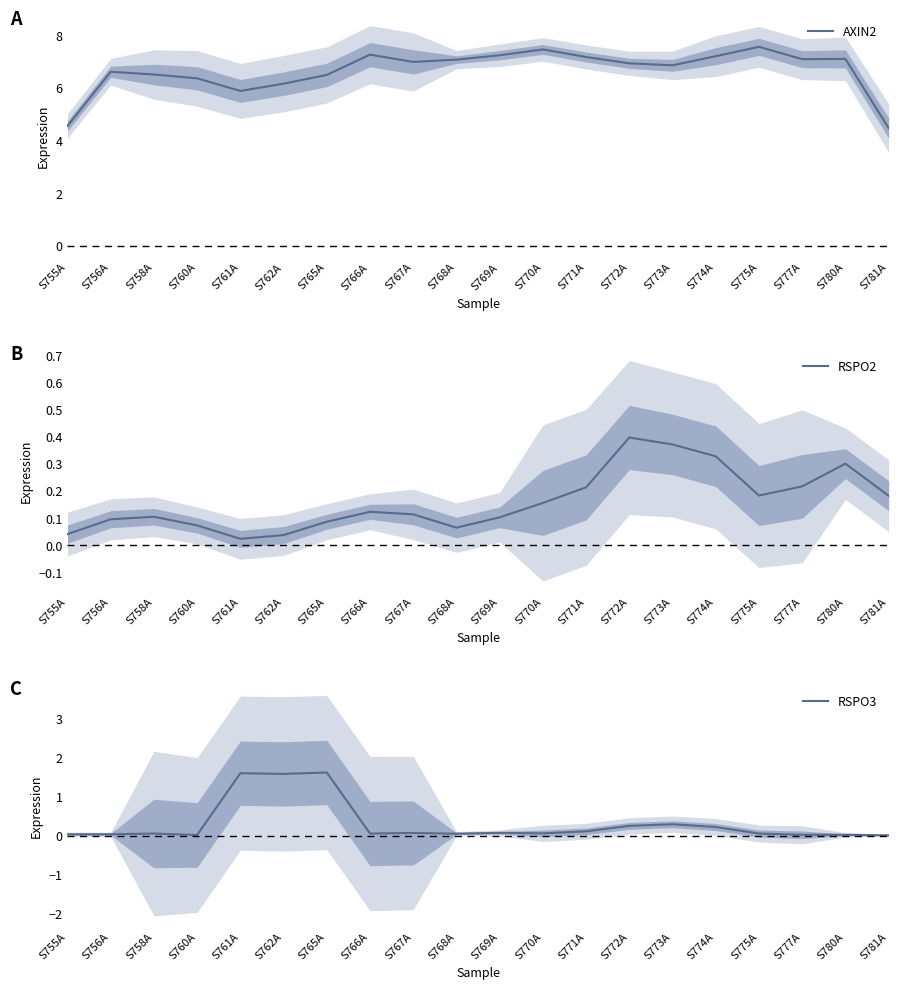

What is the label of the 13th point from the right?

S766A